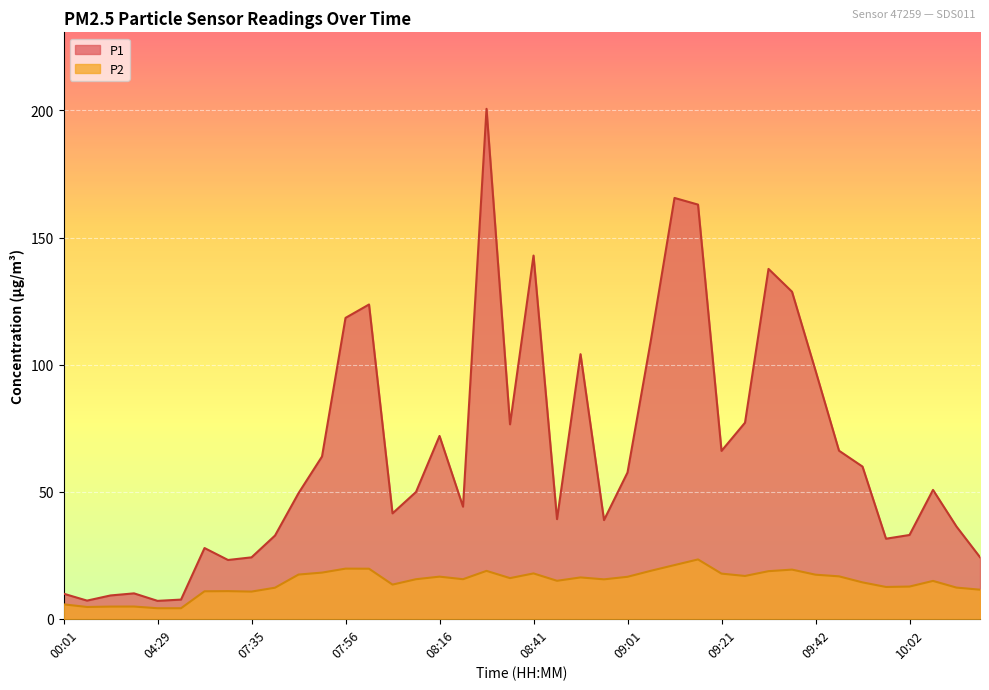

Is the value of P2 at 08:46 greater than the value of P1 at 08:41?

No